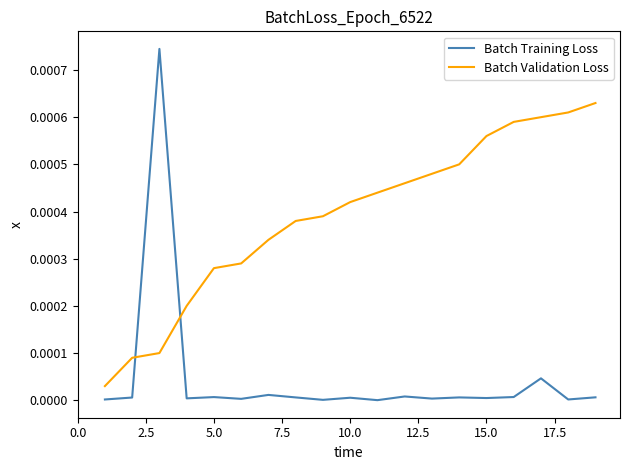

Which series ends up on top after the final intersection of Batch Validation Loss and Batch Training Loss?

Batch Validation Loss